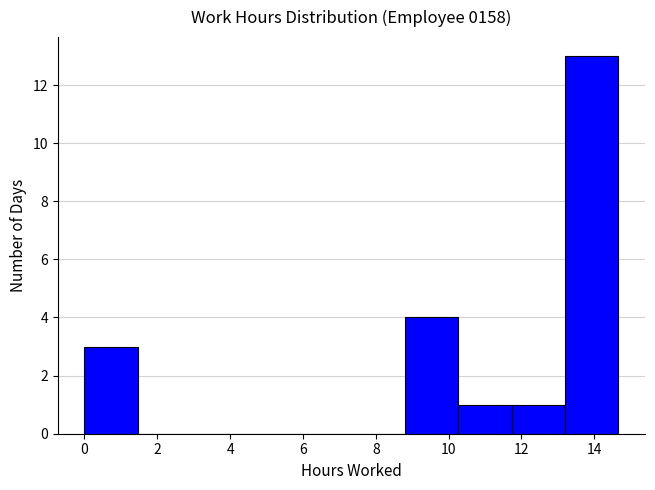

Reading left to right, list every bar in this chart as the range it spans on the x-axis followed by its height. Neither the bar edges nor the heights are printed on the chart, so give them approximately, as read against the axes.

0.0 to 1.4: 3
1.4 to 3.0: 0
3.0 to 4.4: 0
4.4 to 5.8: 0
5.8 to 7.4: 0
7.4 to 8.8: 0
8.8 to 10.2: 4
10.2 to 11.8: 1
11.8 to 13.2: 1
13.2 to 14.6: 13